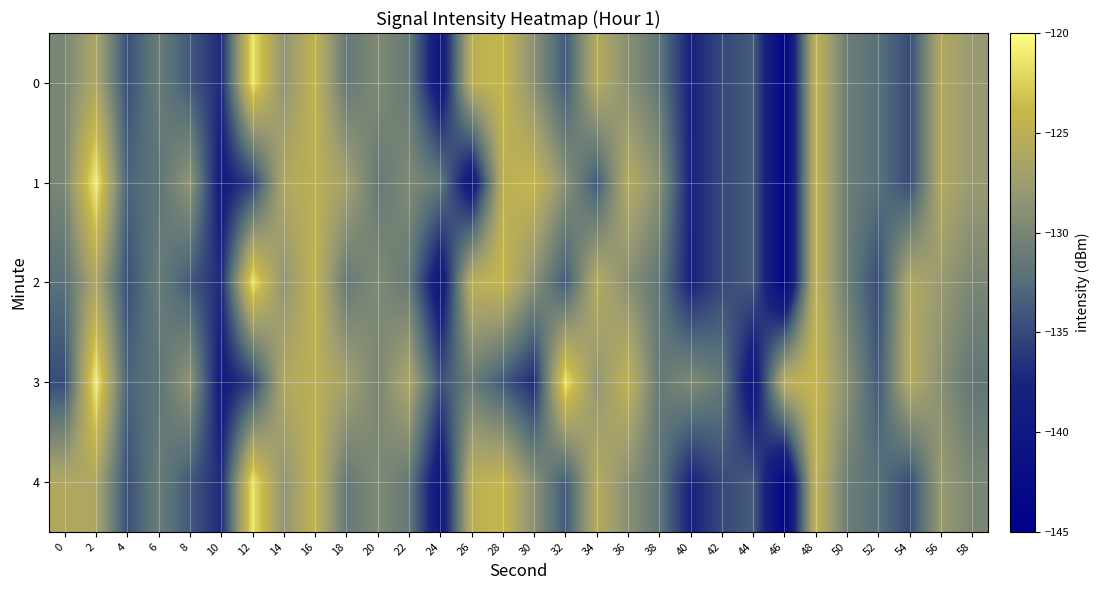

At how many categories does at least one series exceed -133?

27